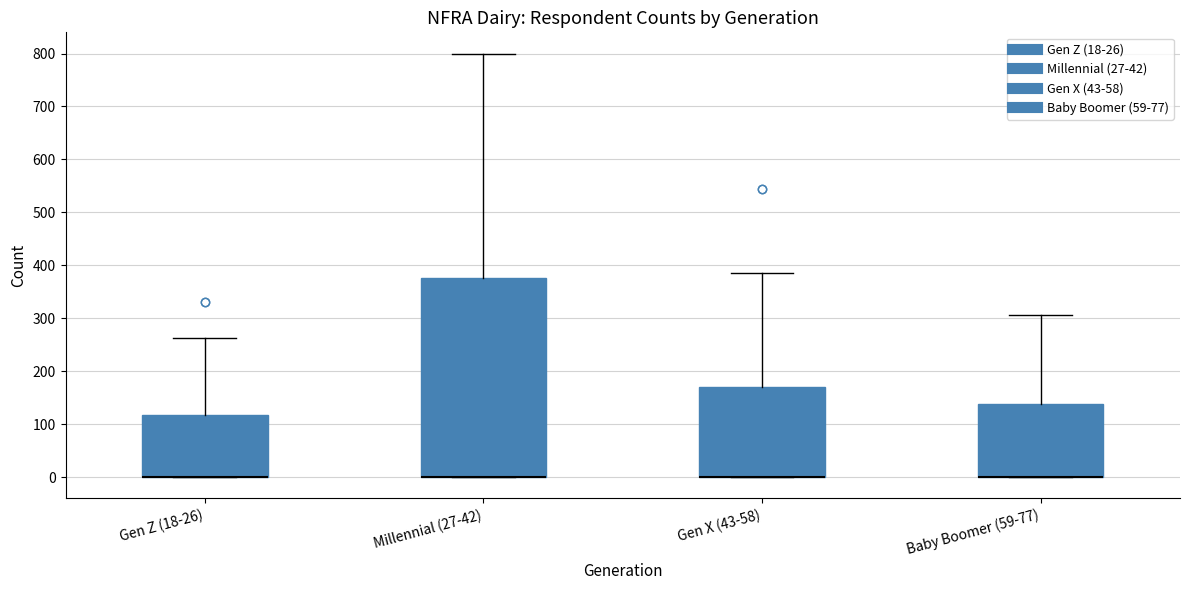

Reading left to right, read every box against the y-axis: the position of its median line, the range the box covers, and the ends of its whiskers. The values are not printed on the chart, so give them approximately, as read against the axis.

Gen Z (18-26): median 0 (drawn on the box's lower edge), box 0 to 120, whiskers 0 to 260
Millennial (27-42): median 0 (drawn on the box's lower edge), box 0 to 380, whiskers 0 to 800
Gen X (43-58): median 0 (drawn on the box's lower edge), box 0 to 170, whiskers 0 to 390
Baby Boomer (59-77): median 0 (drawn on the box's lower edge), box 0 to 140, whiskers 0 to 310